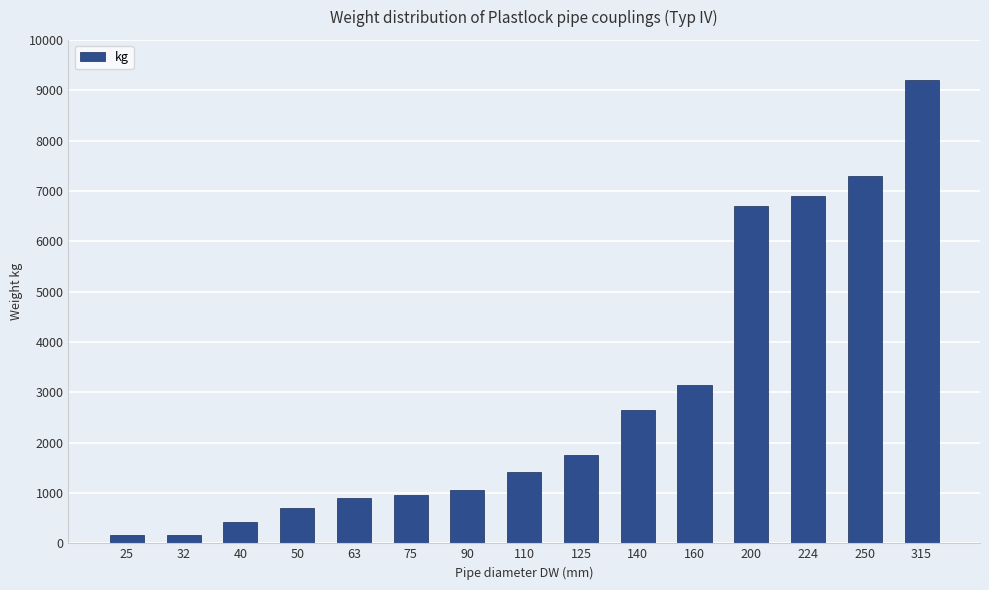

Which category has the highest value across all series?

315